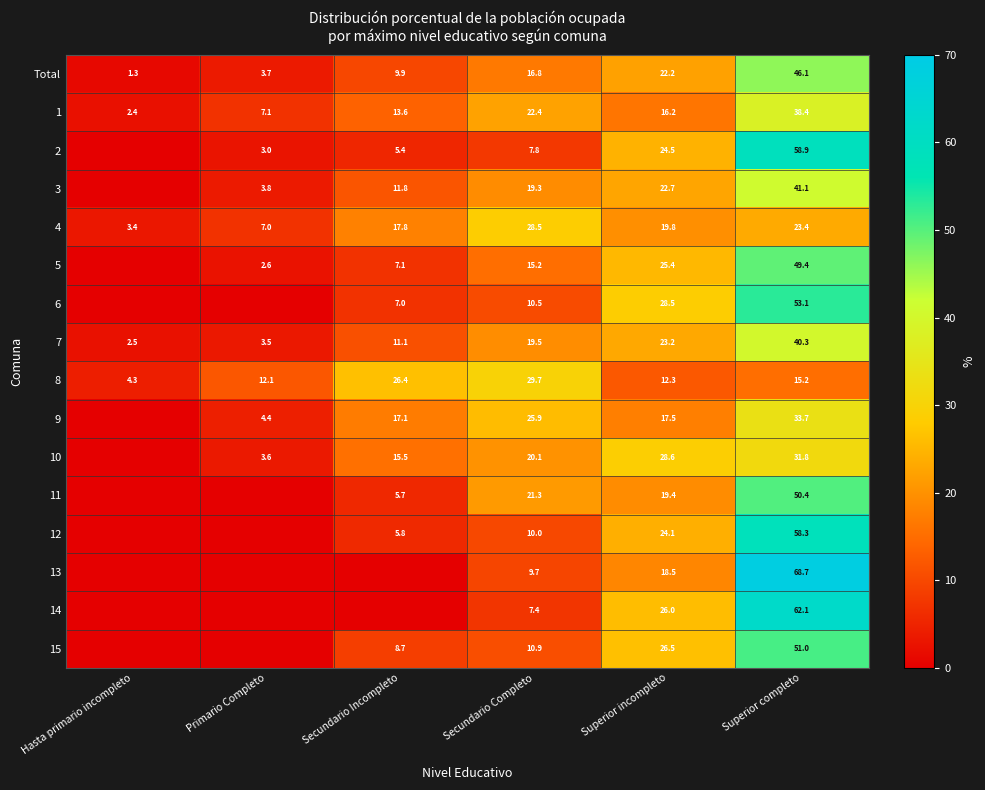

True or false: 4 has a value of 3.4 at Hasta primario incompleto.

True